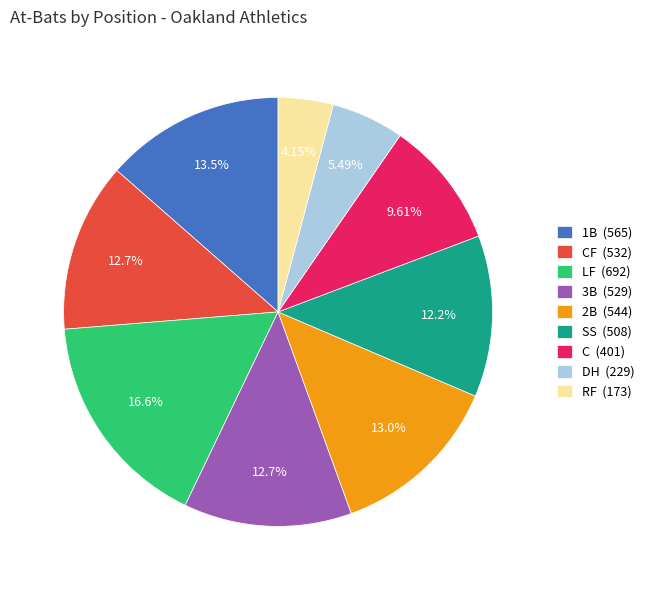

Does any single category account for the majority?

No